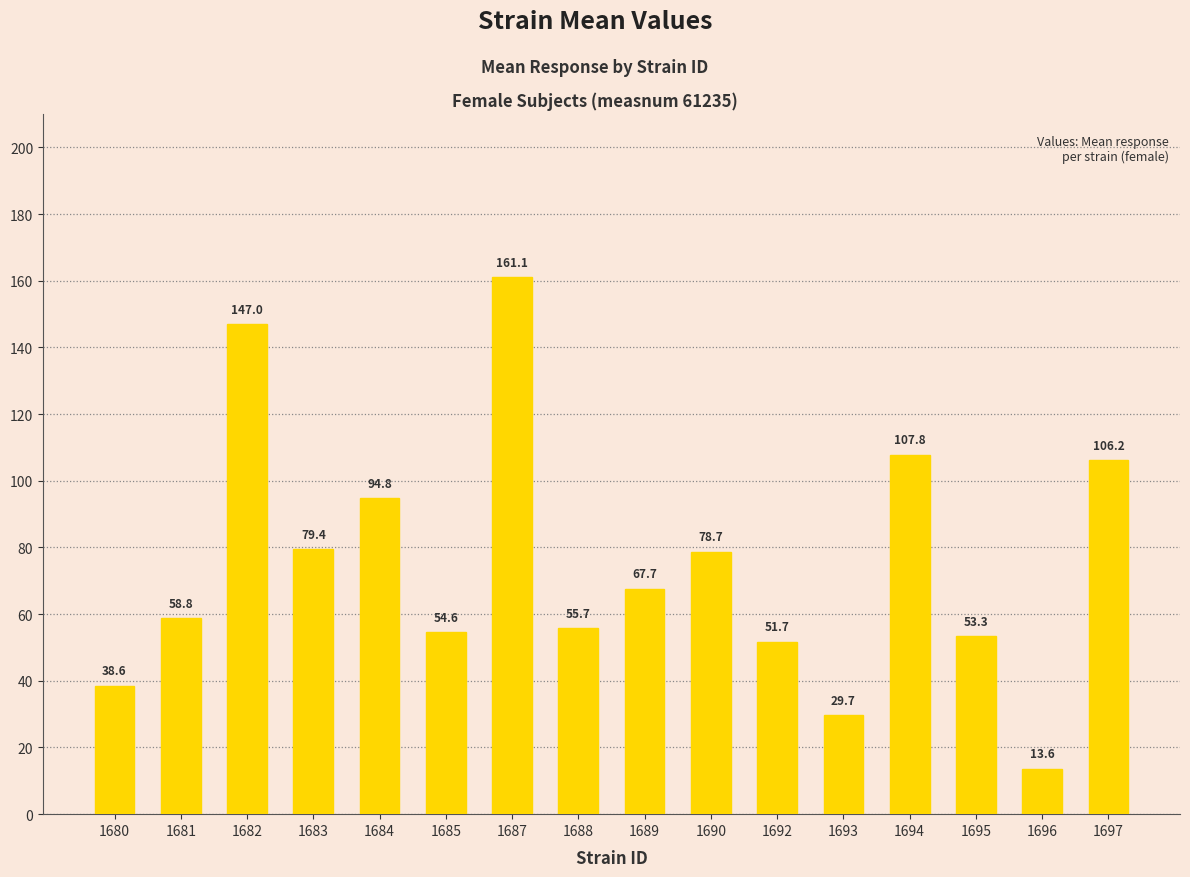

Rank the categories by value from highest to lowest.

1687, 1682, 1694, 1697, 1684, 1683, 1690, 1689, 1681, 1688, 1685, 1695, 1692, 1680, 1693, 1696